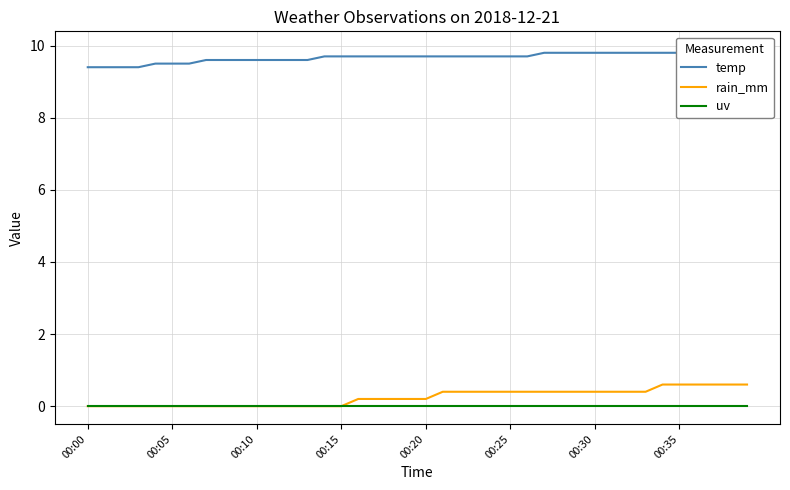

The value of rain_mm at 00:30 is 0.2. True or false?

False